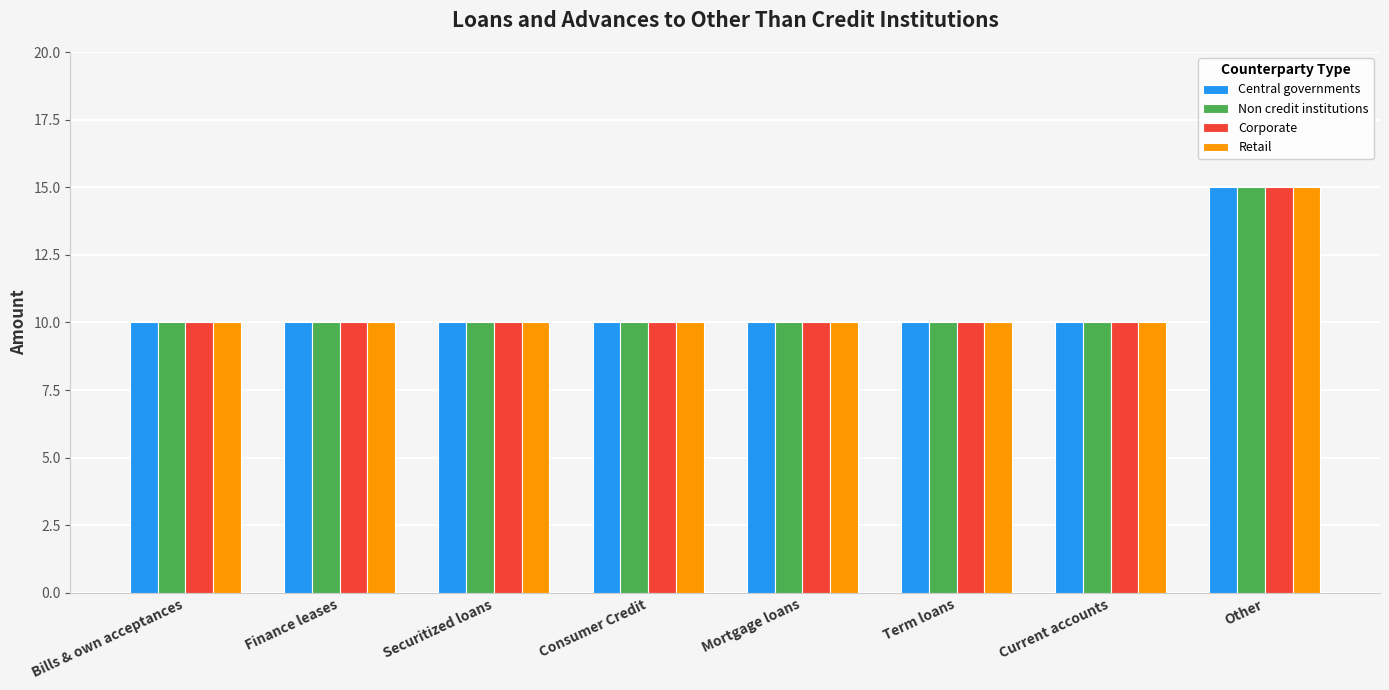

Are the bars horizontal?

No